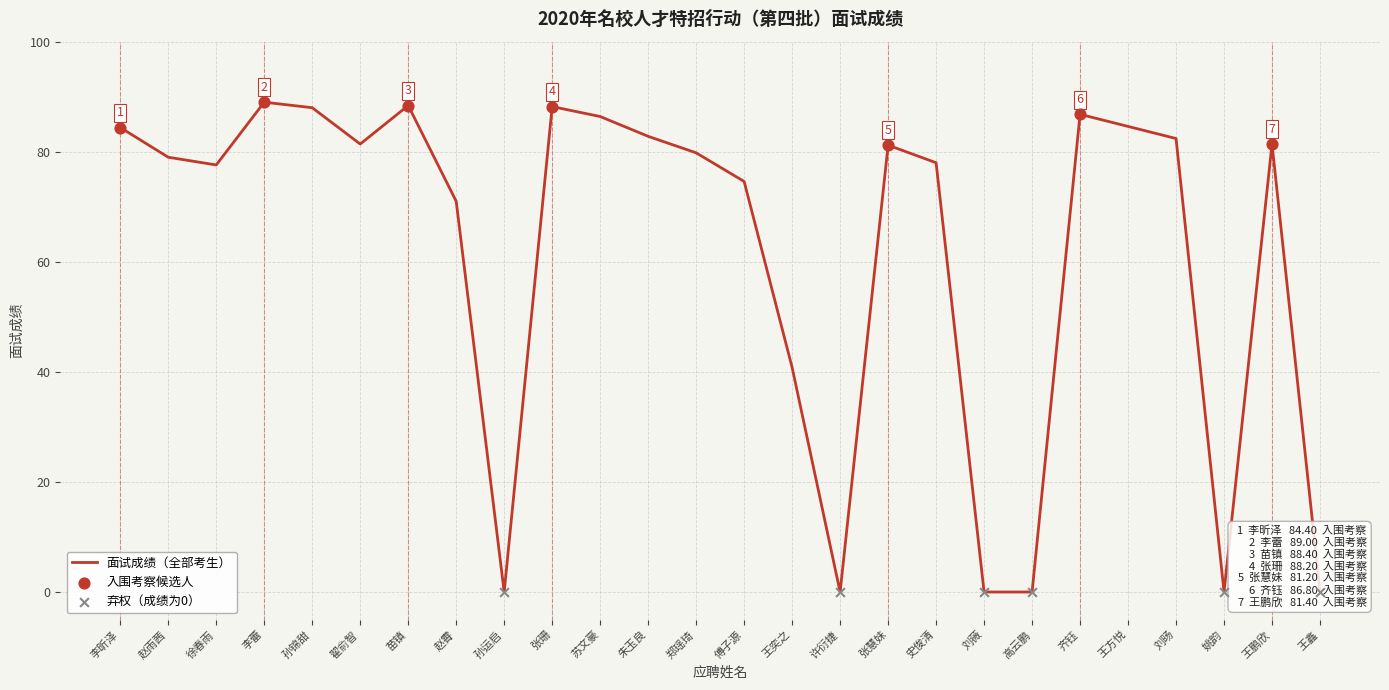

What is the change in value from 李昕泽 to 王鑫?

-84.4